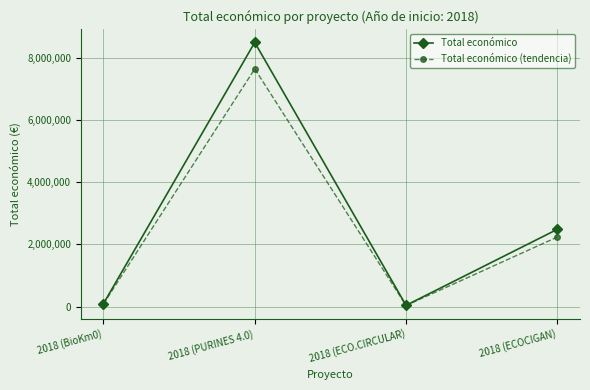

What is the label of the 2nd point from the right?

2018 (ECO.CIRCULAR)